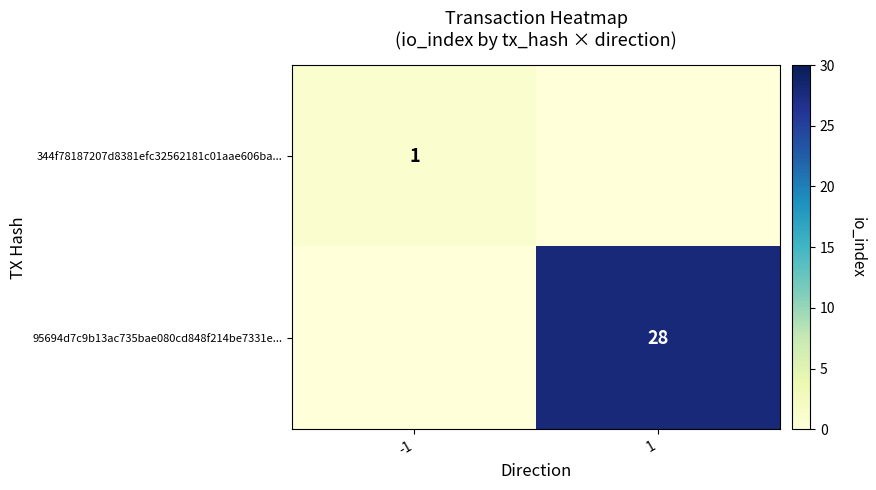

Is it true that 344f78187207d8381efc32562181c01aae606ba... equals 1 at -1?

True